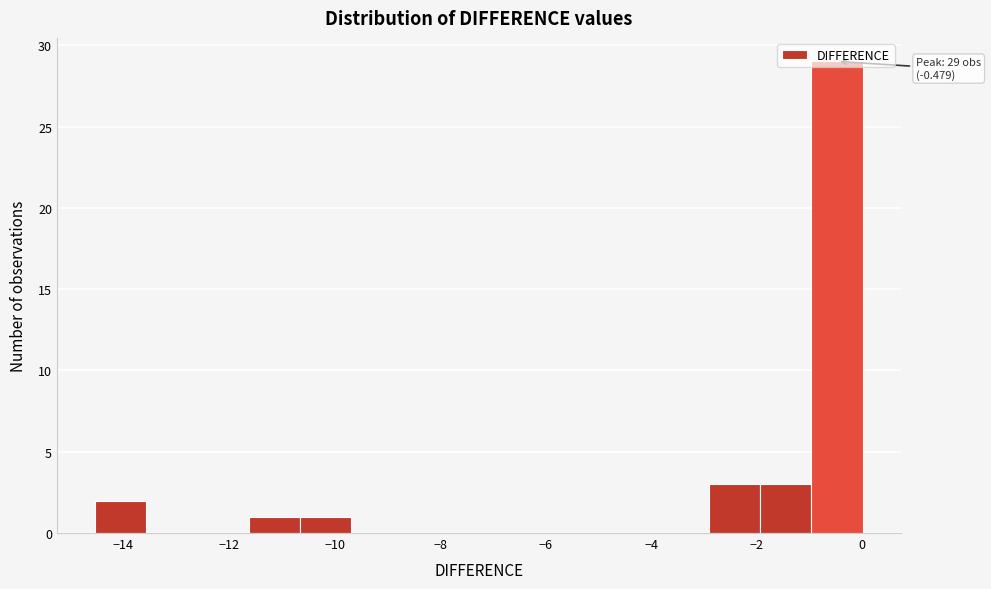

Which range on the x-axis has the tallest bar?

-1.0 to 0.0